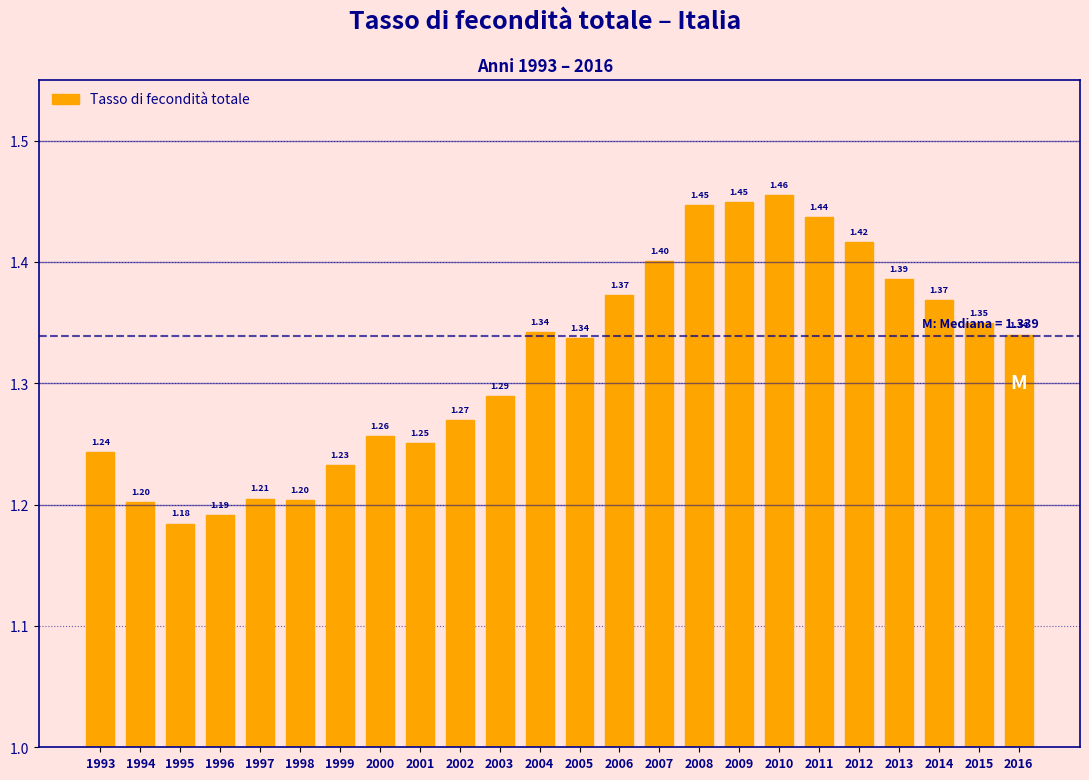

What is the change in value from 1994 to 2005?

+0.1